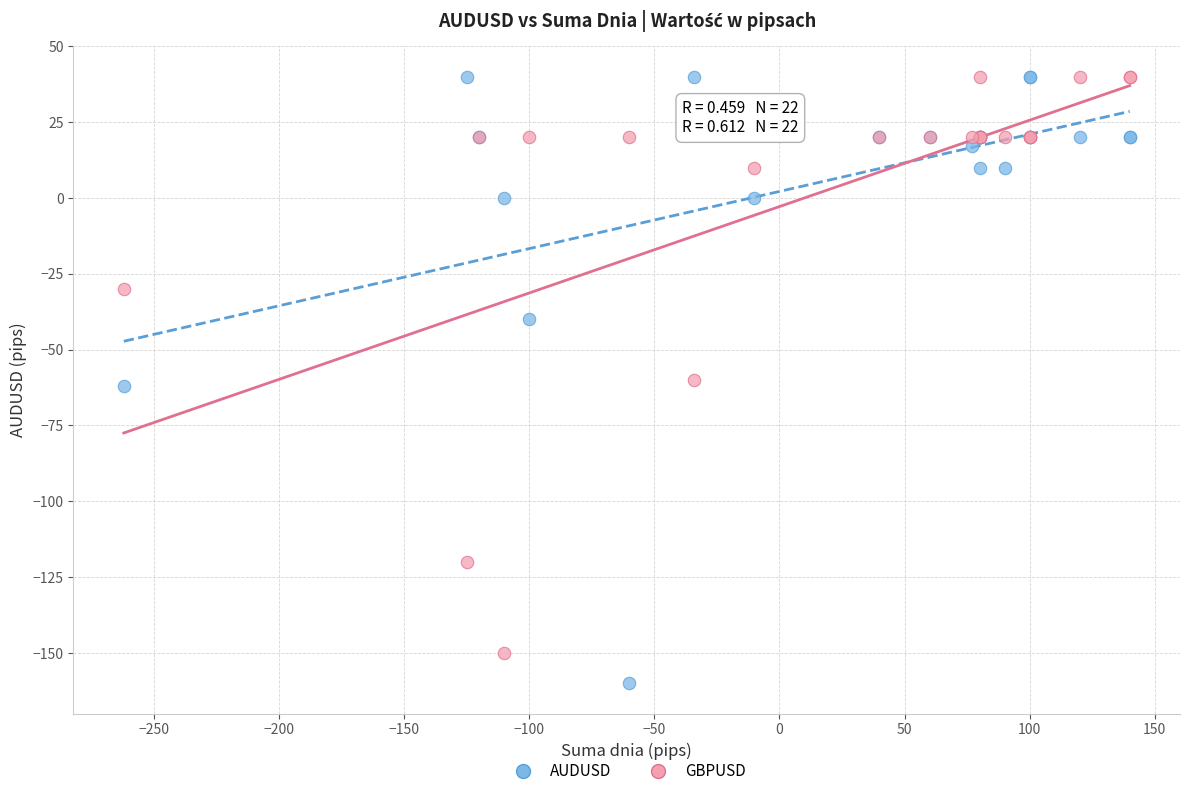

Which series has the widest spread of Y values?

AUDUSD